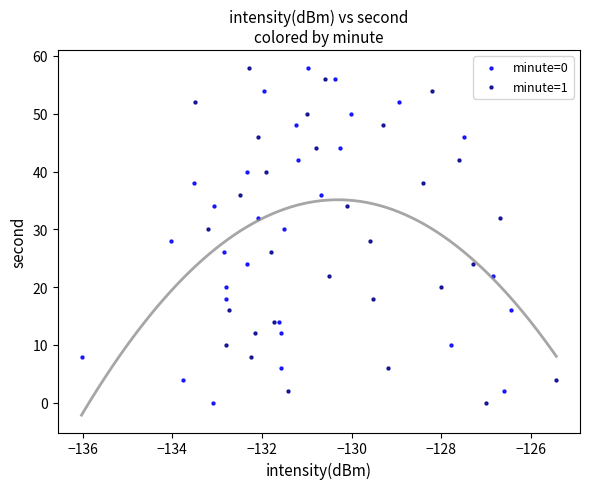

What are all the series names shown in the legend?

minute=0, minute=1